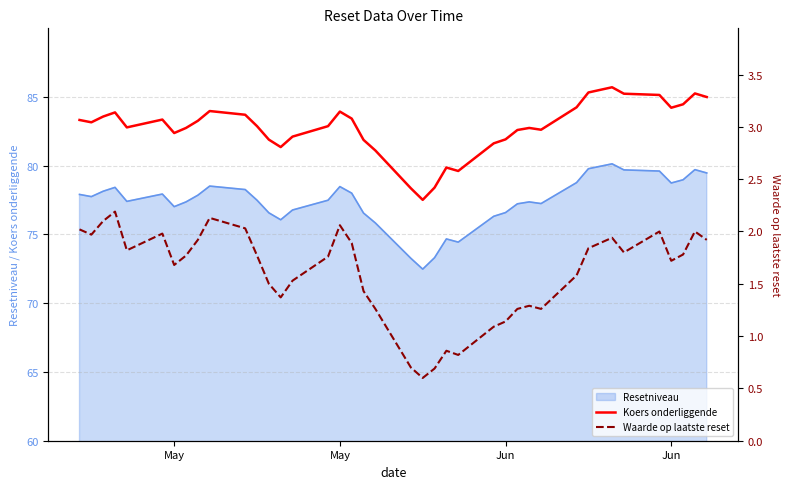

True or false: Koers onderliggende and Waarde op laatste reset intersect in this chart.

False